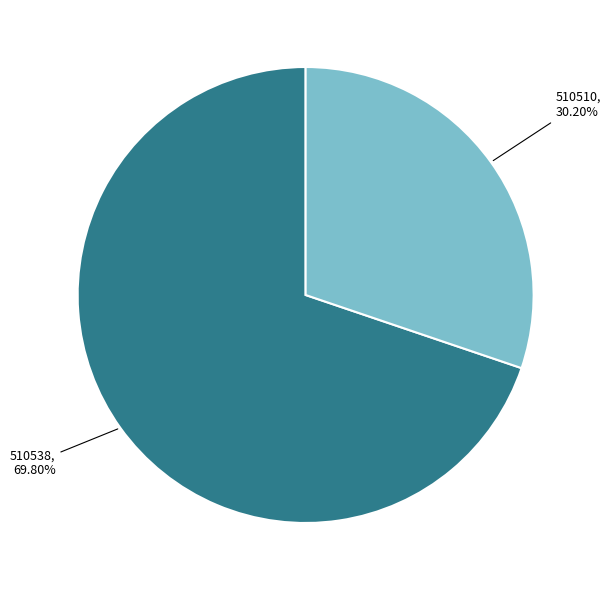

What portion of the pie excludes 510538?

30.2%